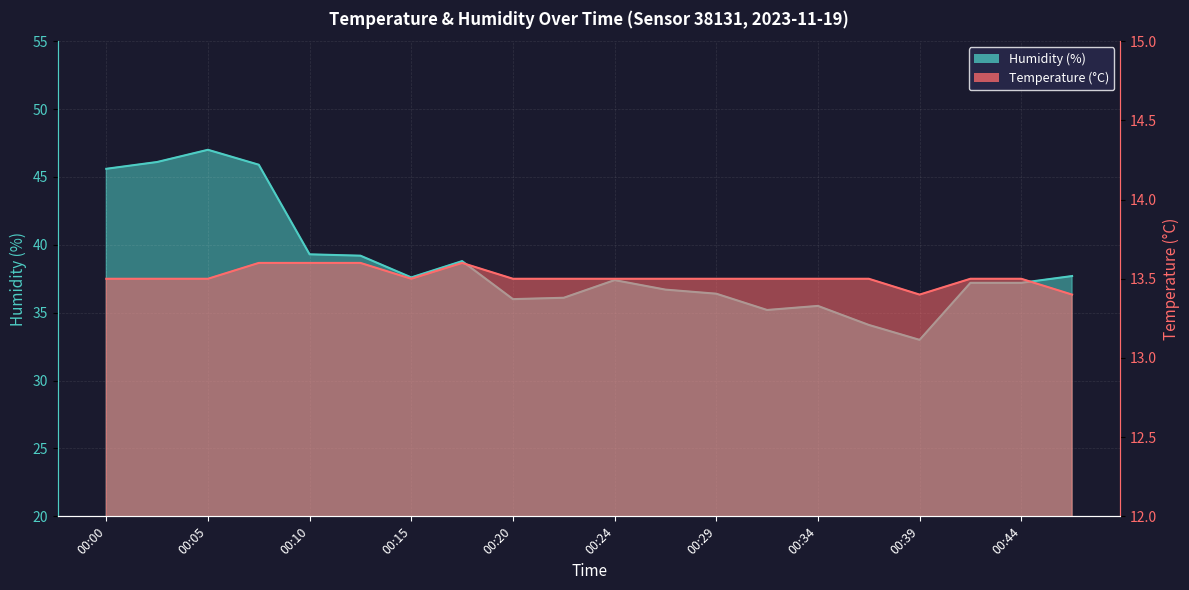

What is the value of the Temperature (°C) point at the 13th from the left?

13.5